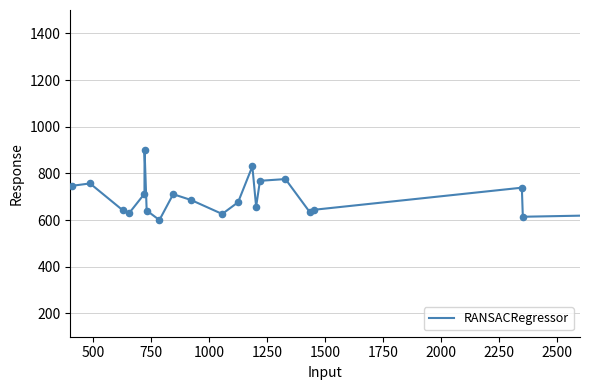

What is the difference between the maximum and minimum values?

300.0